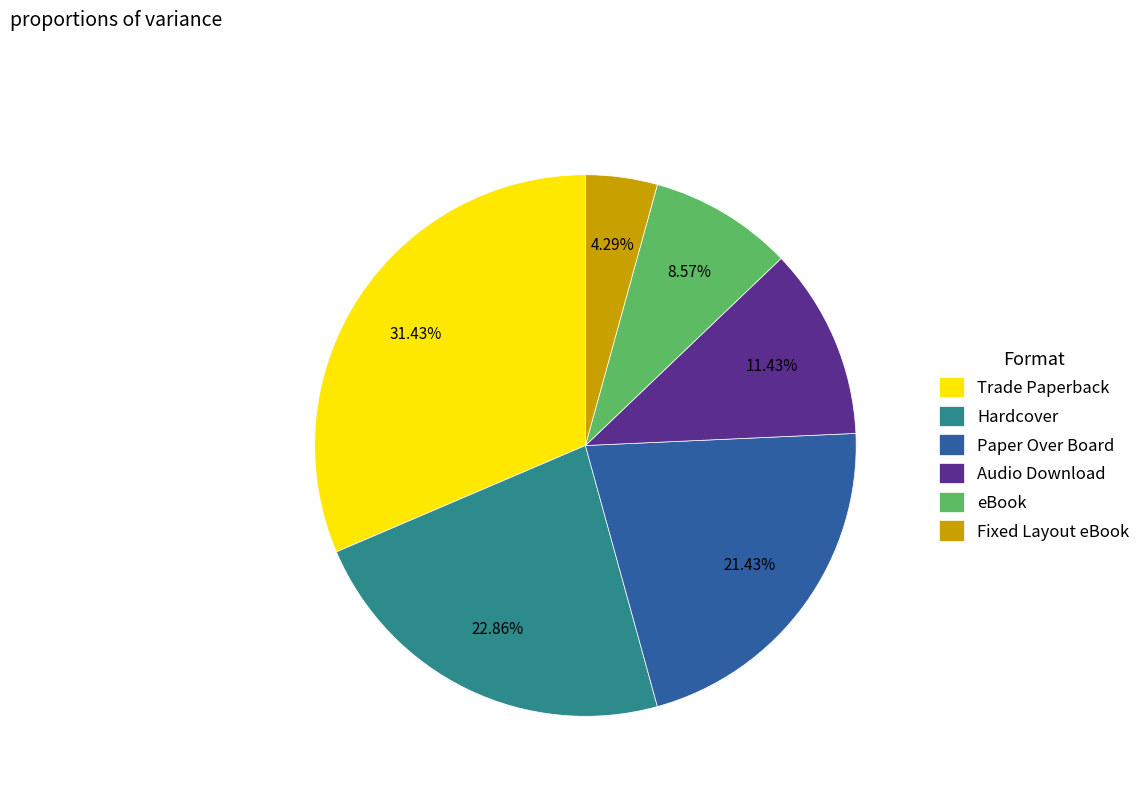

To the nearest percent, what is the combined percentage of Hardcover and Fixed Layout eBook?

27%